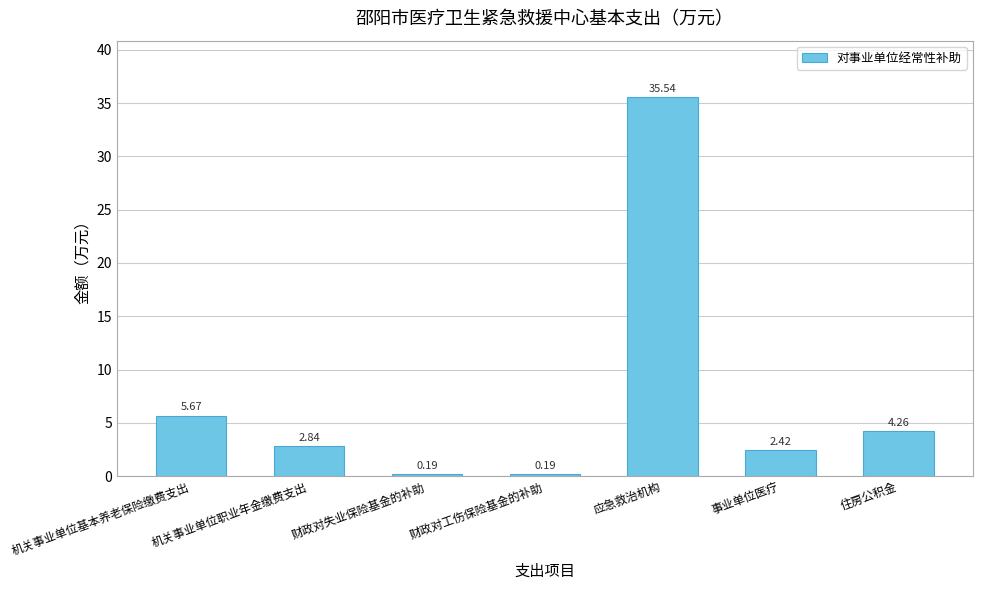

What is the maximum value shown in the chart?

35.5